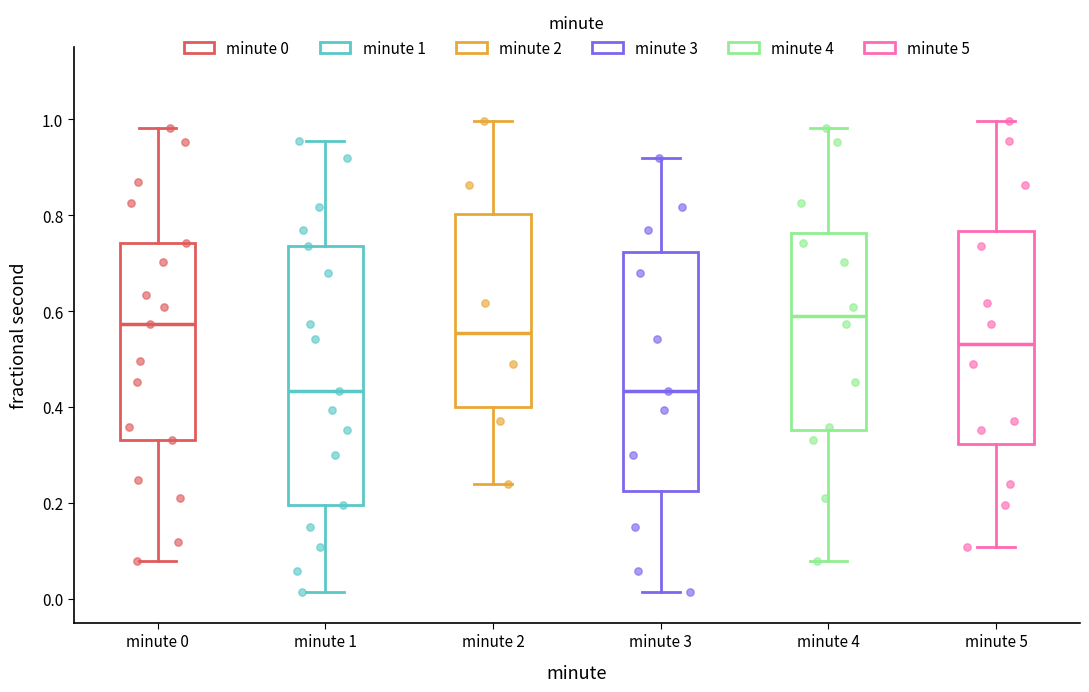

Reading left to right, transcribe this box plot: for each box, give where its median line is, the range the box spans, and where its two whiskers end, as read against the y-axis. The values are not printed on the chart, so give them approximately, as read against the axis.

minute 0: median 0.58, box 0.34 to 0.74, whiskers 0.08 to 0.98
minute 1: median 0.44, box 0.20 to 0.74, whiskers 0.02 to 0.96
minute 2: median 0.56, box 0.40 to 0.80, whiskers 0.24 to 1.00
minute 3: median 0.44, box 0.22 to 0.72, whiskers 0.02 to 0.92
minute 4: median 0.60, box 0.36 to 0.76, whiskers 0.08 to 0.98
minute 5: median 0.54, box 0.32 to 0.76, whiskers 0.10 to 1.00